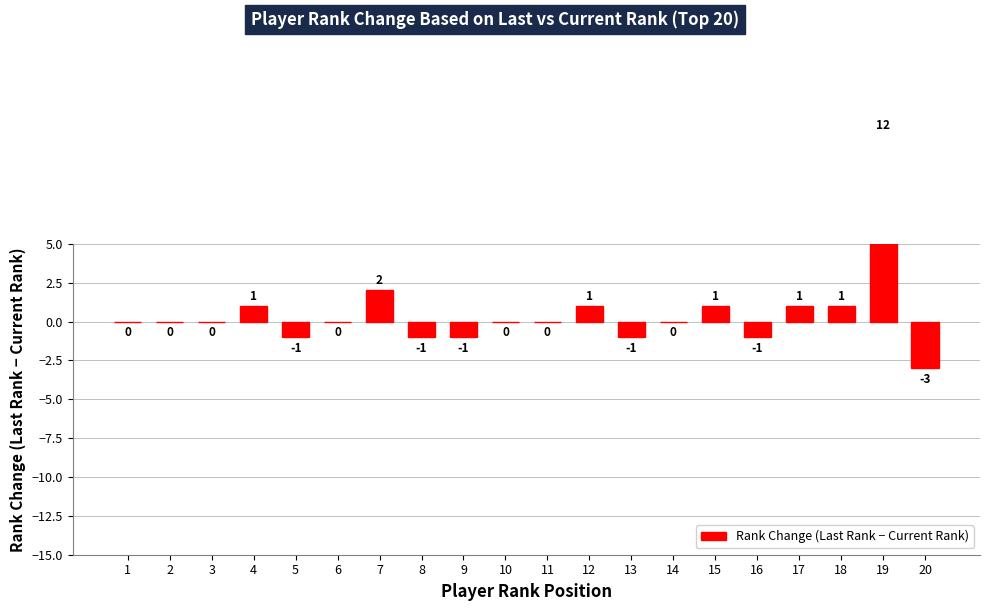

Where is the data nearest to the value 4?

7